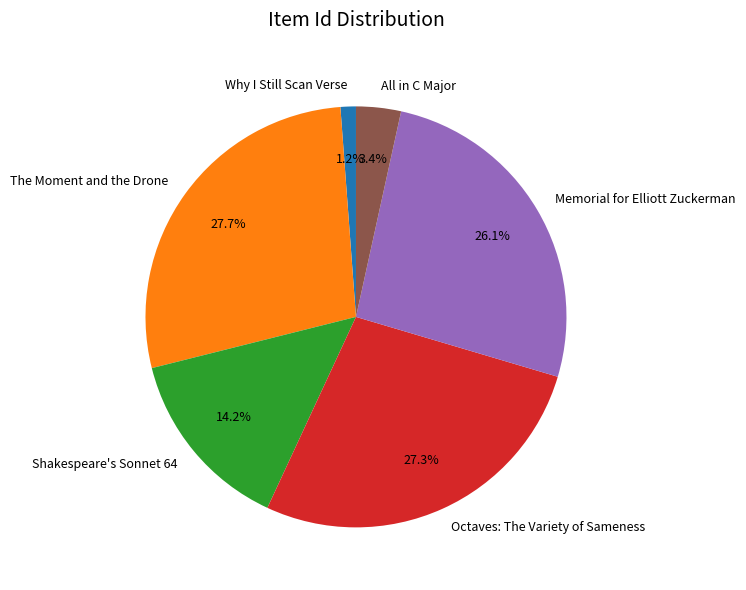

To the nearest percent, what is the difference between the All in C Major and Why I Still Scan Verse slice percentages?

2%